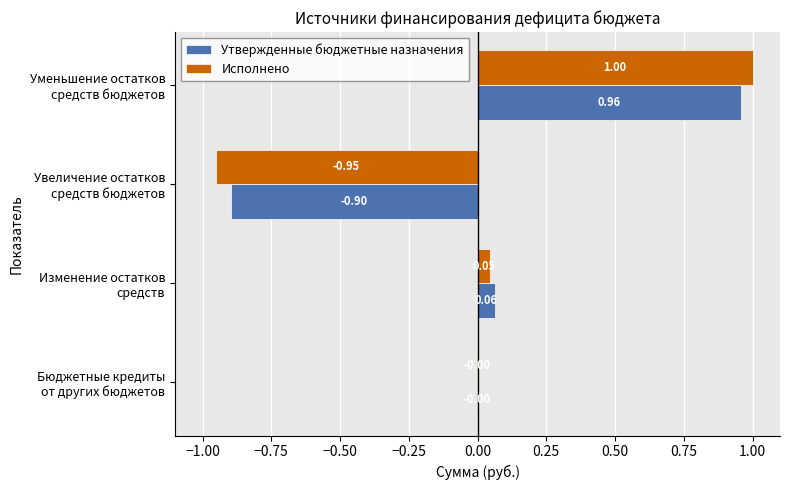

Which series has the largest total across all categories?

Утвержденные бюджетные назначения